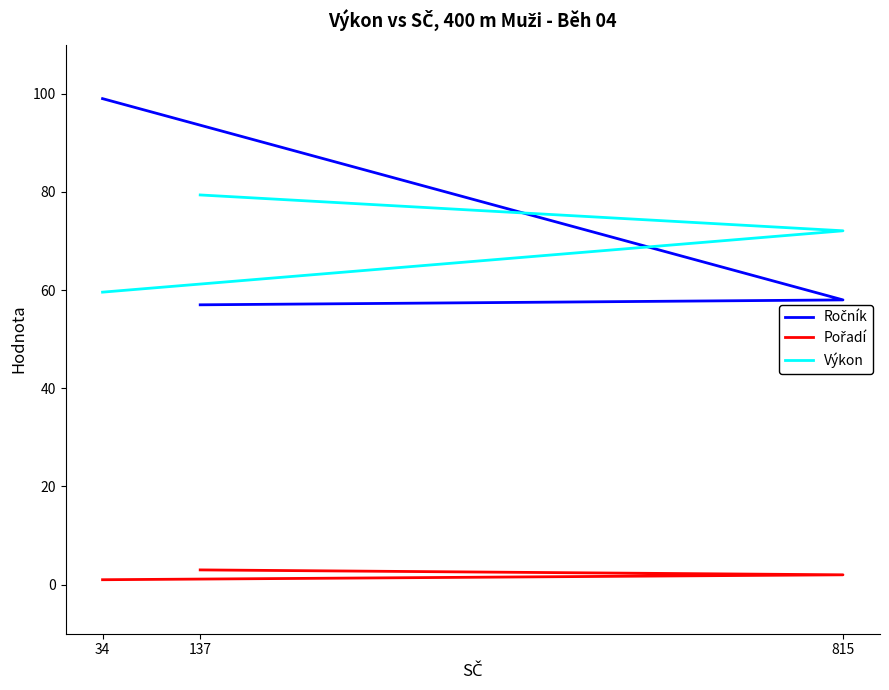

What is the difference between the highest and lowest values at 137?

76.4